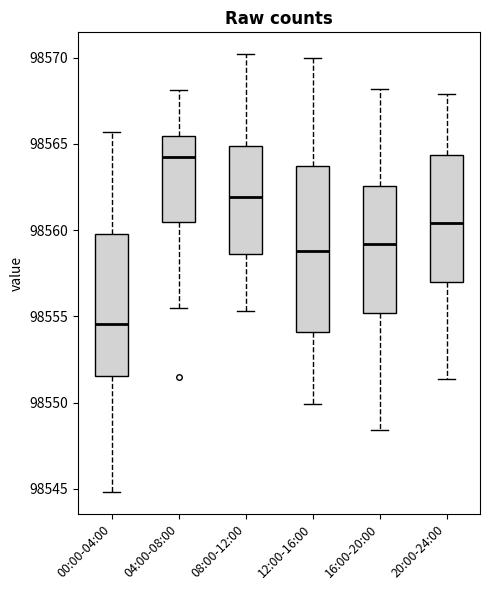

Which box has the highest median line?

04:00-08:00